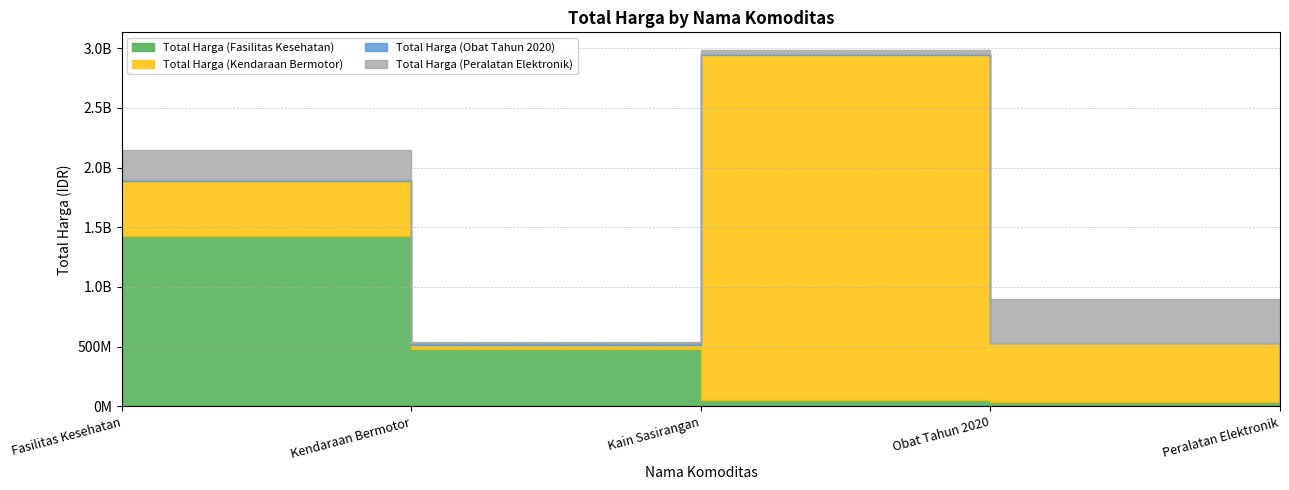

What is the difference between the highest and lowest values at Kain Sasirangan?

2884720760